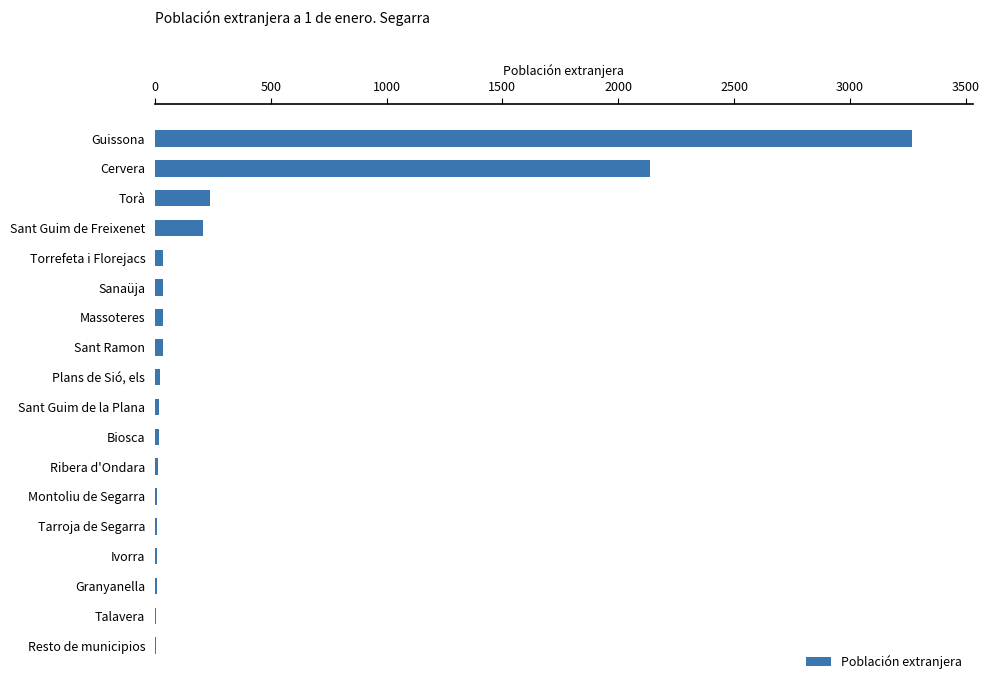

What is the greatest value displayed?

3269